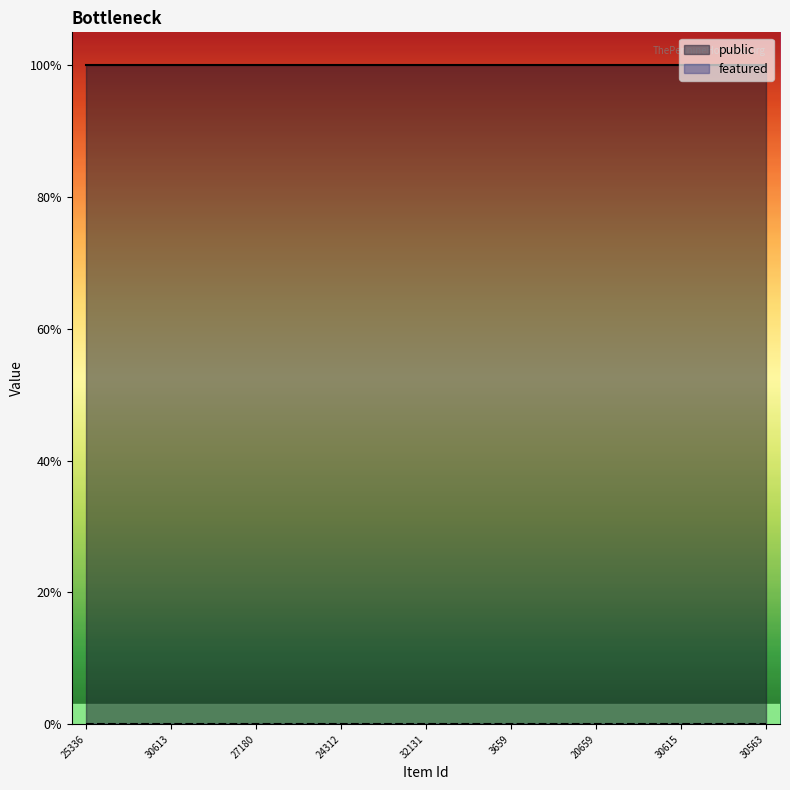

How many lines are shown in the chart?

2